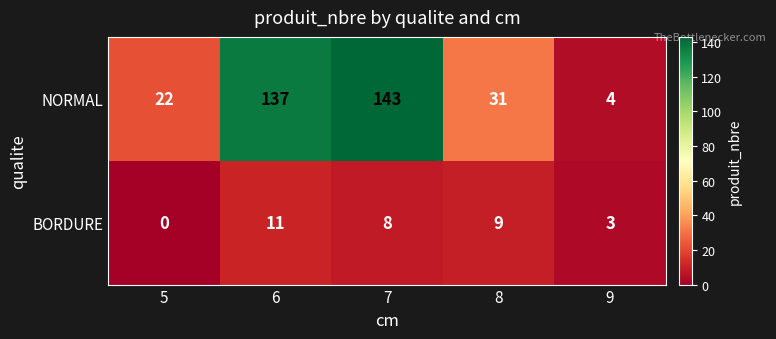

What is the total value across all series at 5?

22